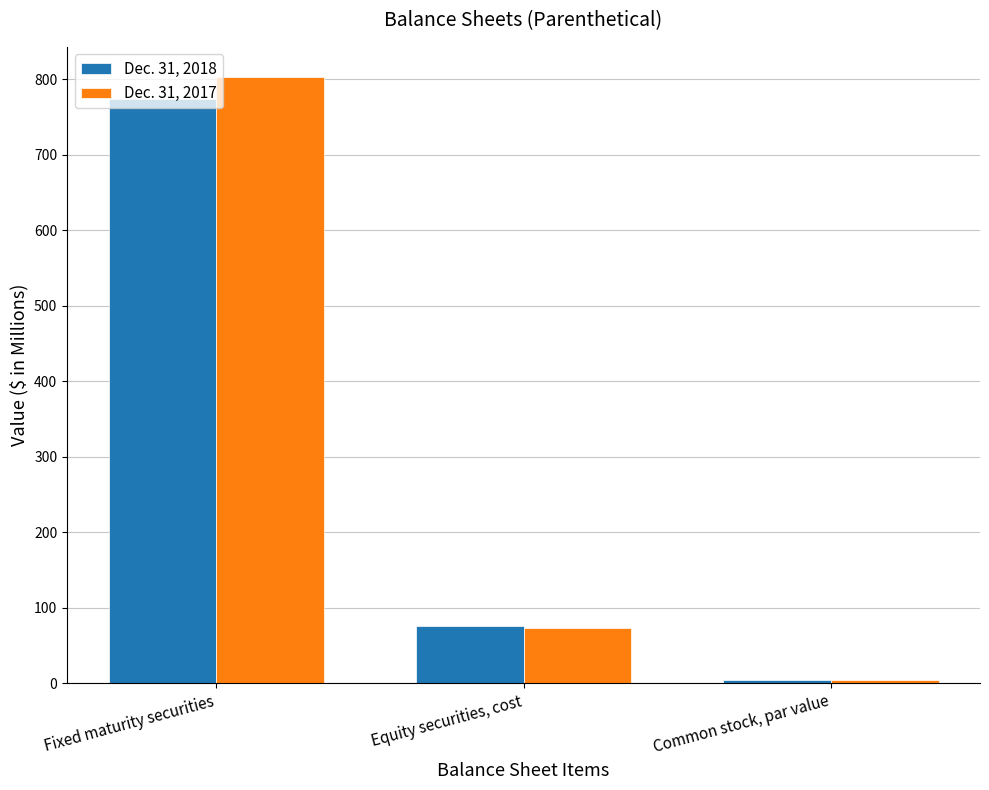

At which category is the sum across all series the highest?

Fixed maturity securities